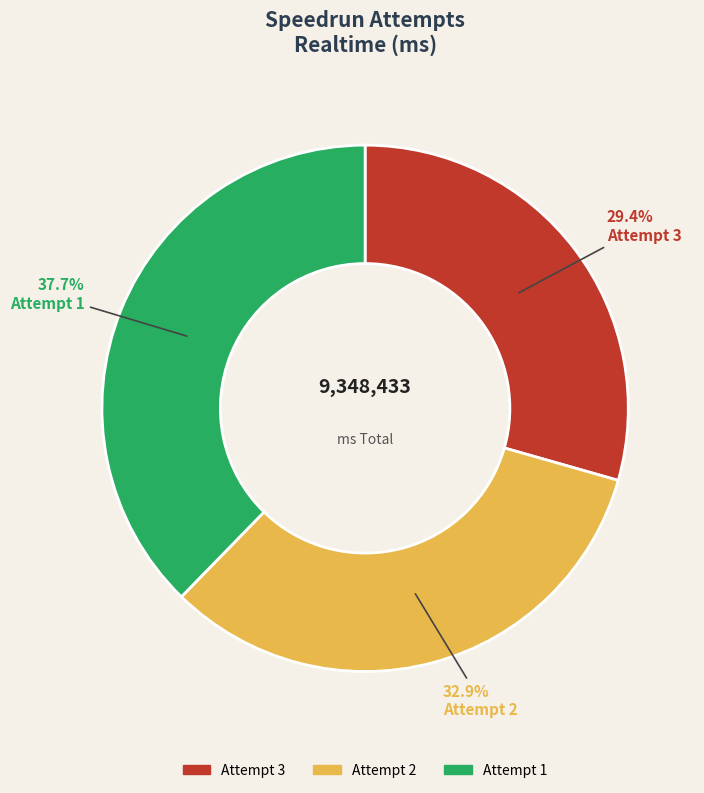

To the nearest percent, what percentage of the pie is Attempt 1?

38%